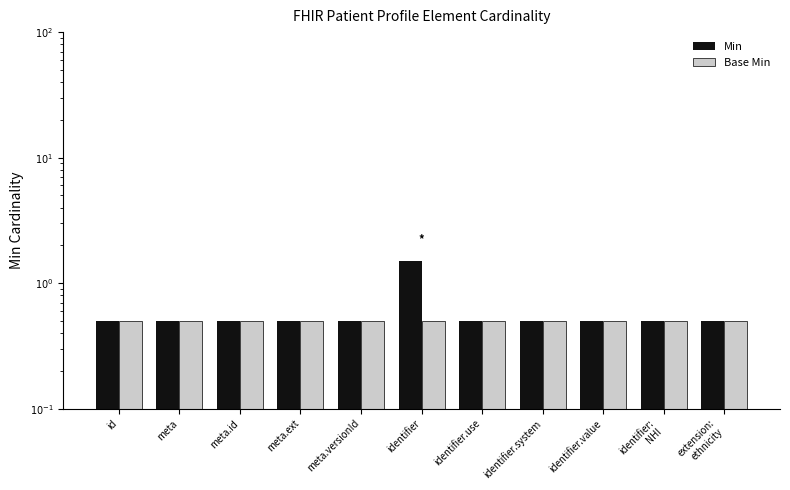

At which category is the sum across all series the highest?

identifier